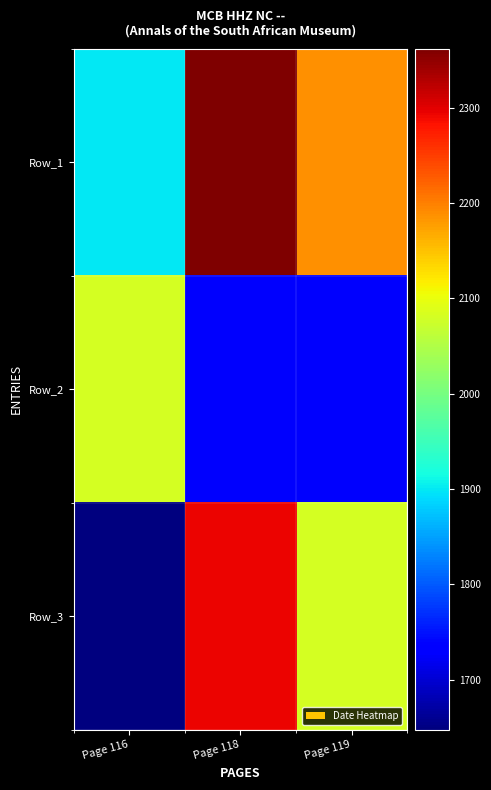

Reading left to right, list all the values displayed in this chart.

Row_1: Page 116=1900.6	Page 118=2361.6	Page 119=2186.6
Row_2: Page 116=2079.9	Page 118=1725.8	Page 119=1725.8
Row_3: Page 116=1647.5	Page 118=2293.9	Page 119=2081.9